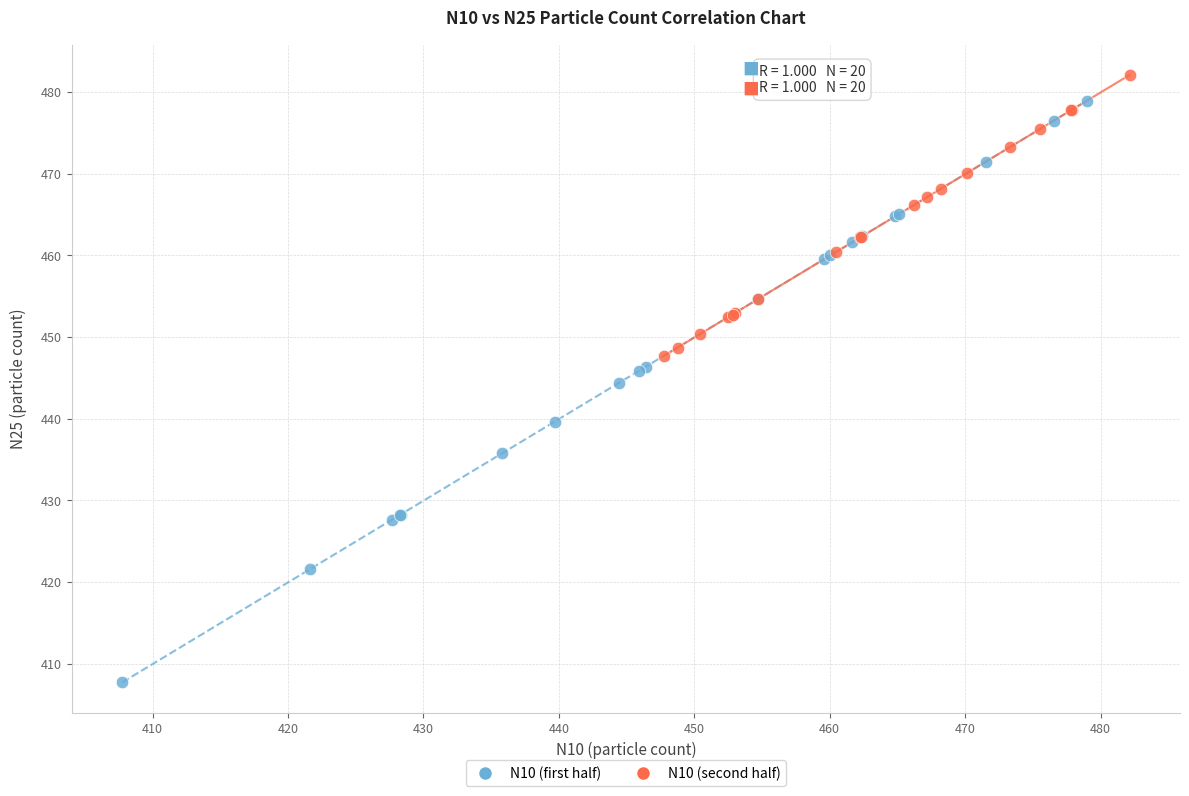

Which series has the largest Y range (max minus min)?

N10 (first half)